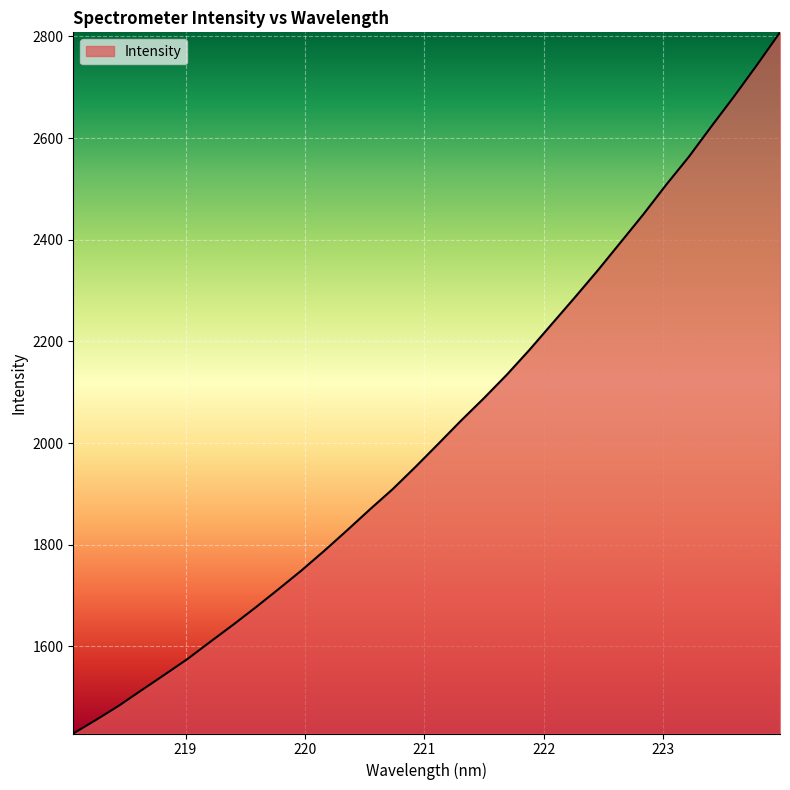

What is the difference between the maximum and minimum values?

1379.2